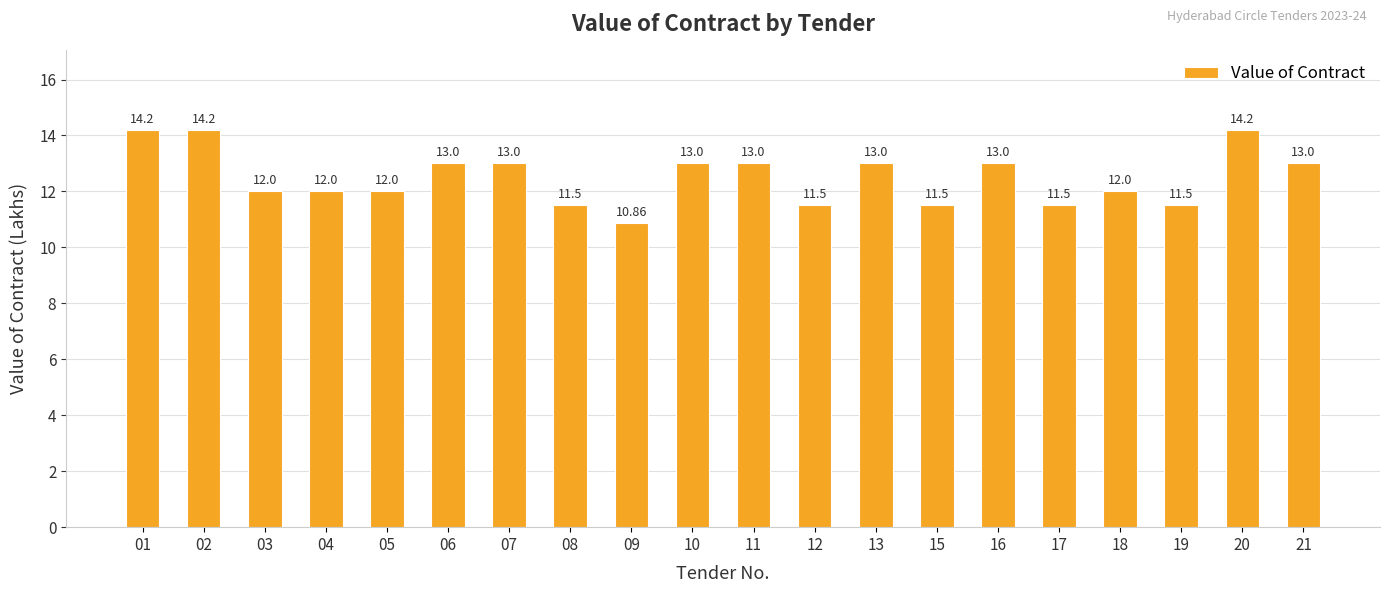

At which label does the data first exceed 13?

01